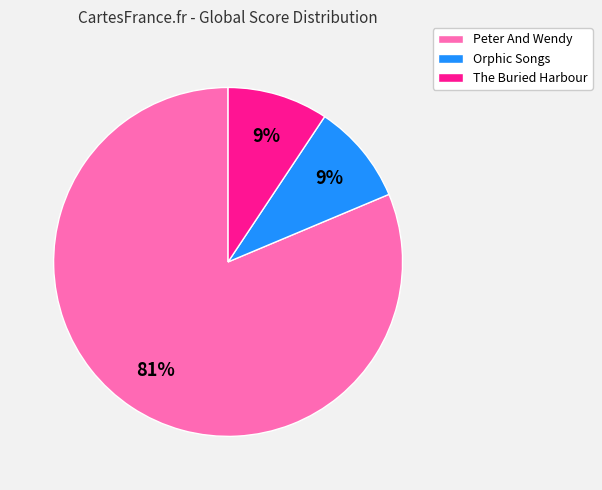

Is the sum of Peter And Wendy and The Buried Harbour greater than half?

Yes